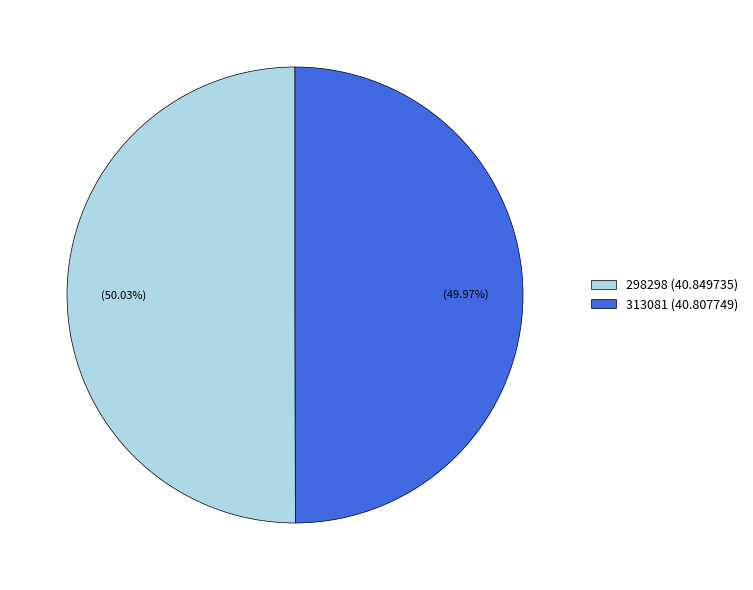

To the nearest percent, what percentage of the pie is 298298?

50%